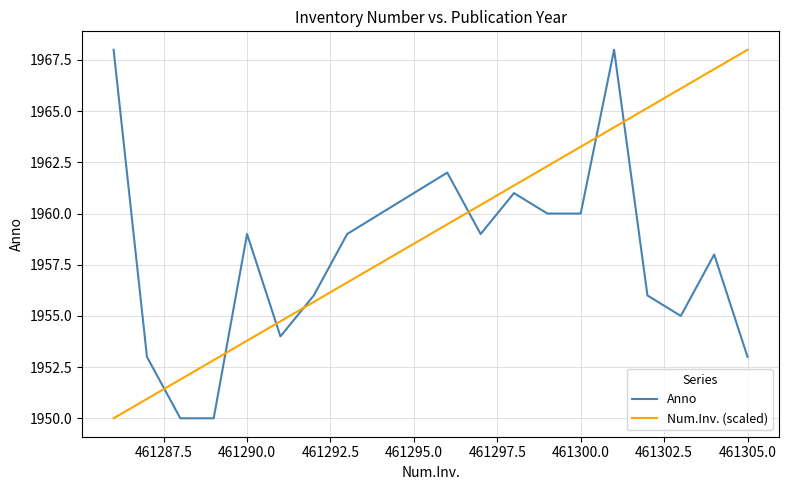

True or false: Anno has more than 2 interior local peaks.

True